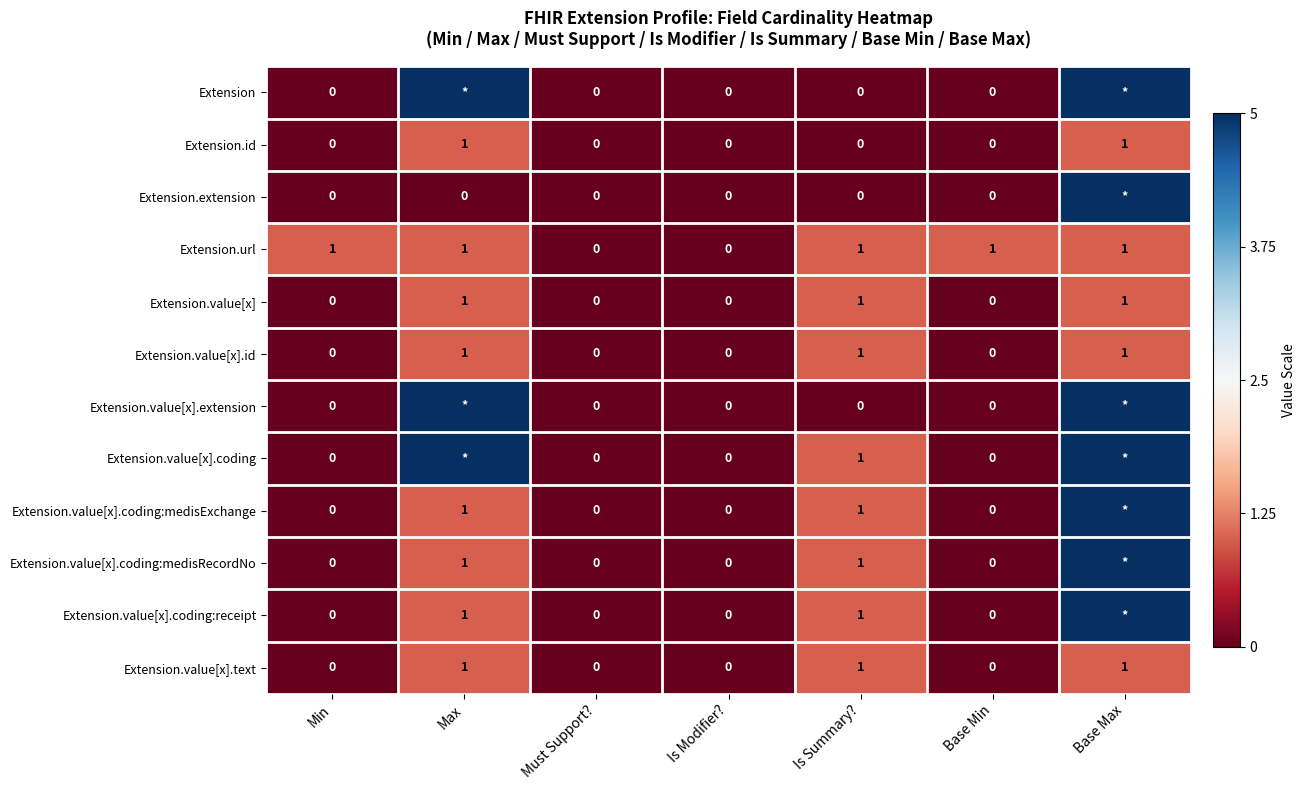

Which series changed the most between Is Modifier? and Base Min?

Extension.url